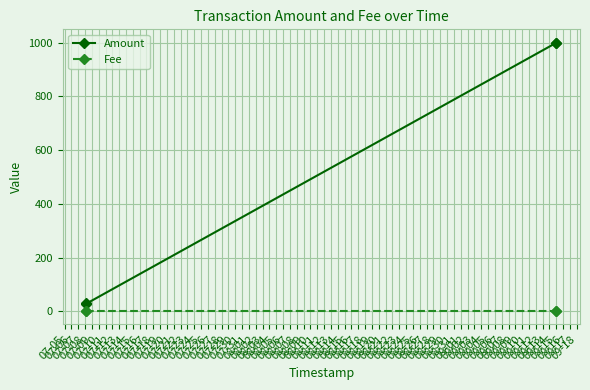

Which series has the largest total across all categories?

Amount